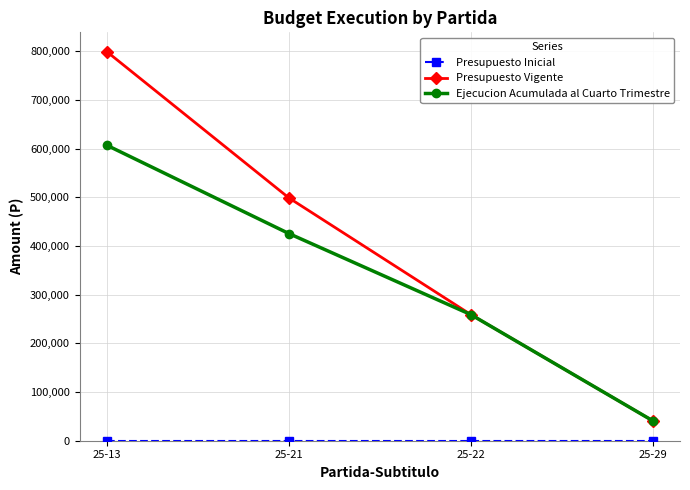

What is the total value across all series at 25-29?

82000